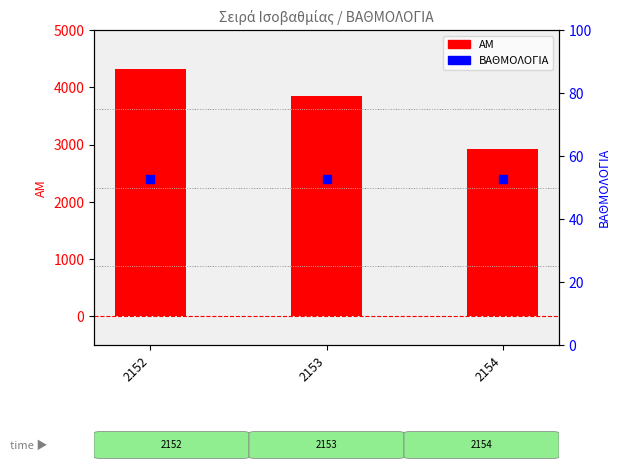

What is the total value across all series at 2154?

2980.8